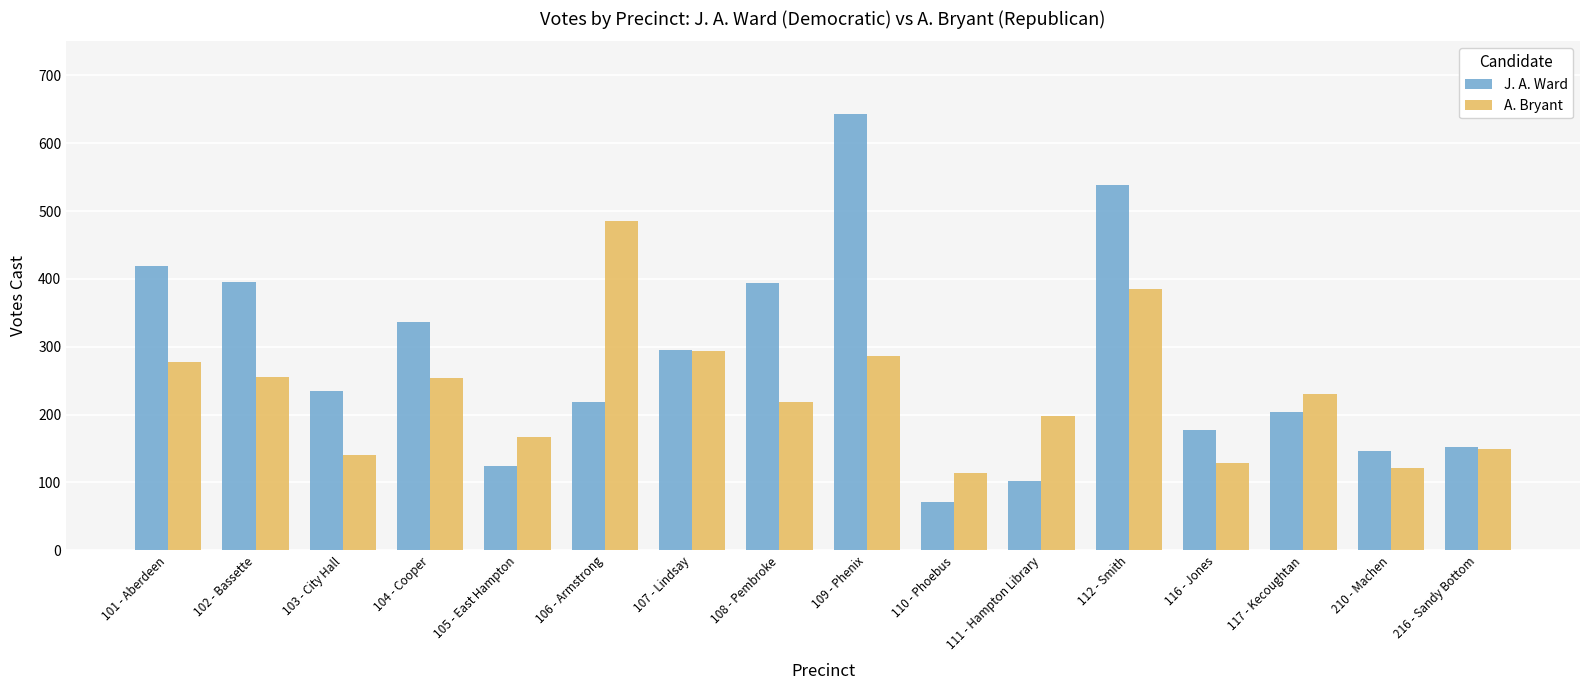

Where does the J. A. Ward series first go above 235?

101 - Aberdeen